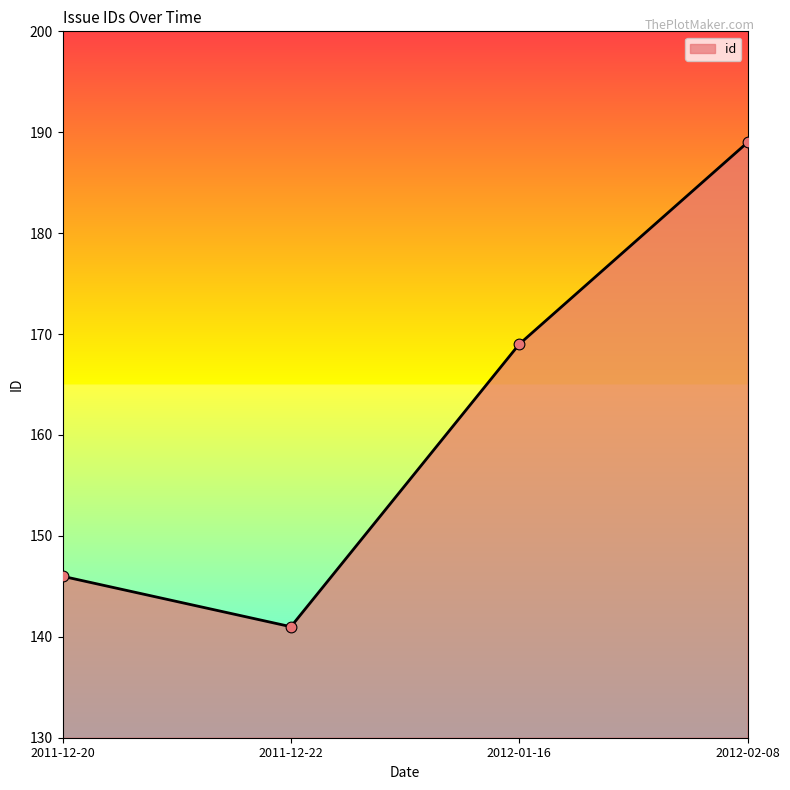

What is the change in value from 2012-01-16 to 2012-02-08?

+20